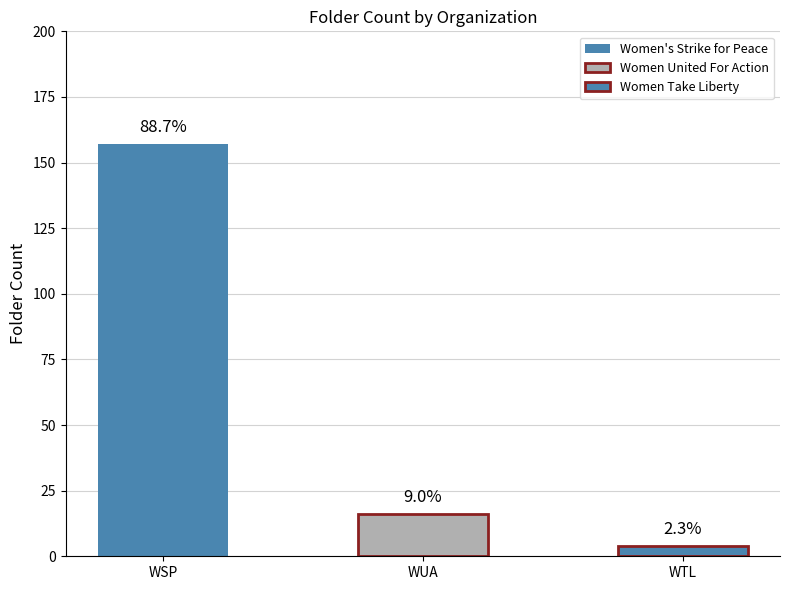

True or false: the data shows 85 at Women's Strike for Peace.

False